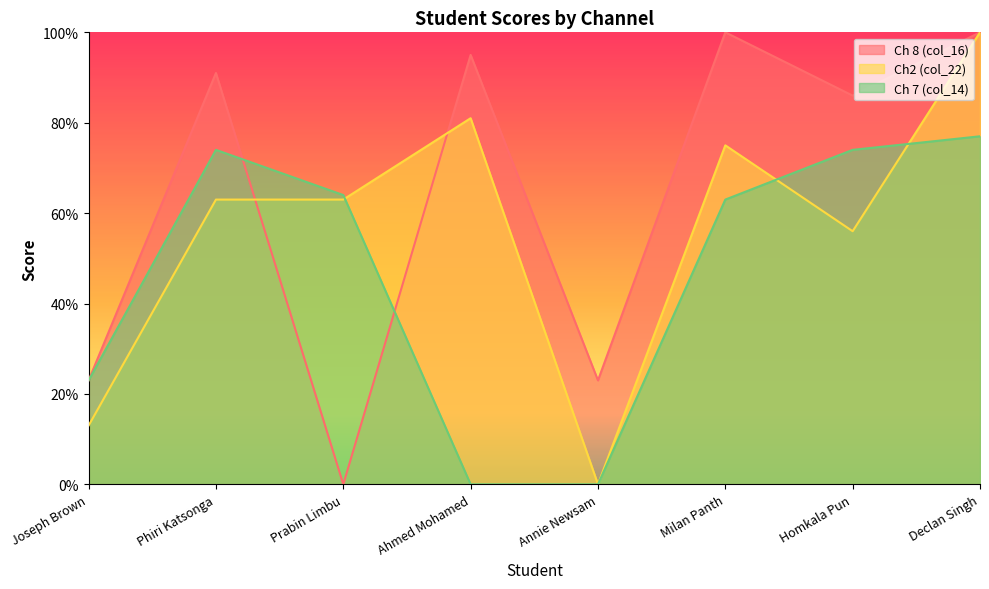

In Ch 7 (col_14), how many points are higher than both neighbors (excluding endpoints)?

1